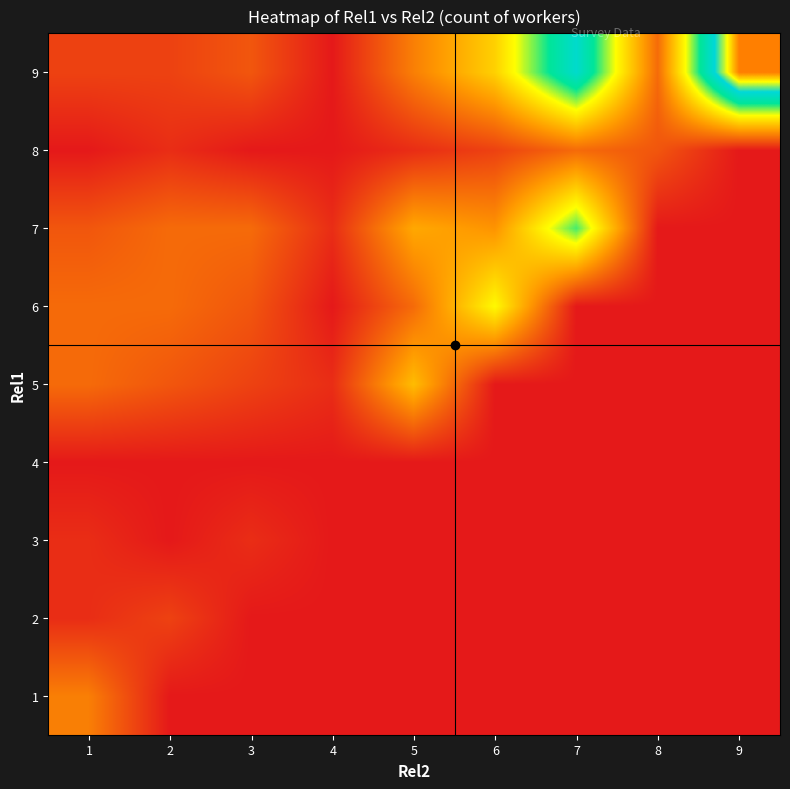

What is the maximum value shown in the chart?

25